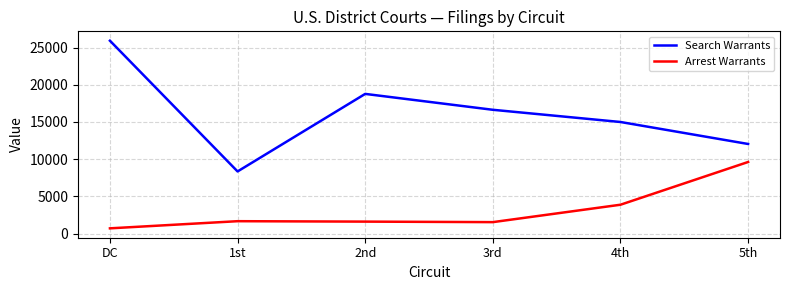

How many interior local valleys does the Arrest Warrants series have?

1